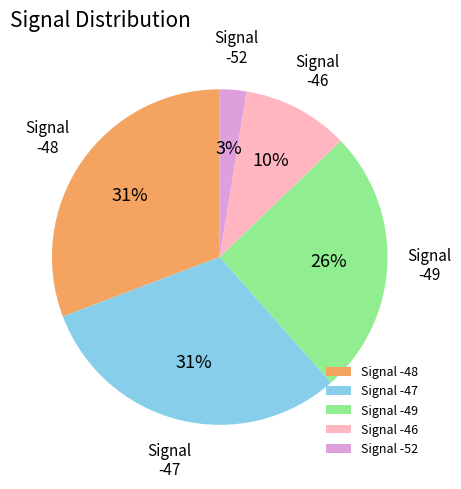

How many segments does this pie chart have?

5